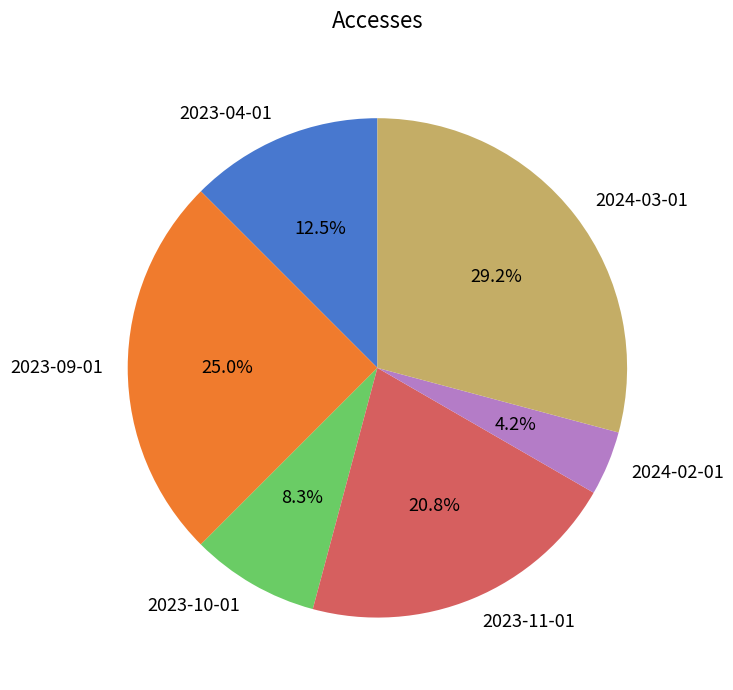

Rank the categories by value from highest to lowest.

2024-03-01, 2023-09-01, 2023-11-01, 2023-04-01, 2023-10-01, 2024-02-01